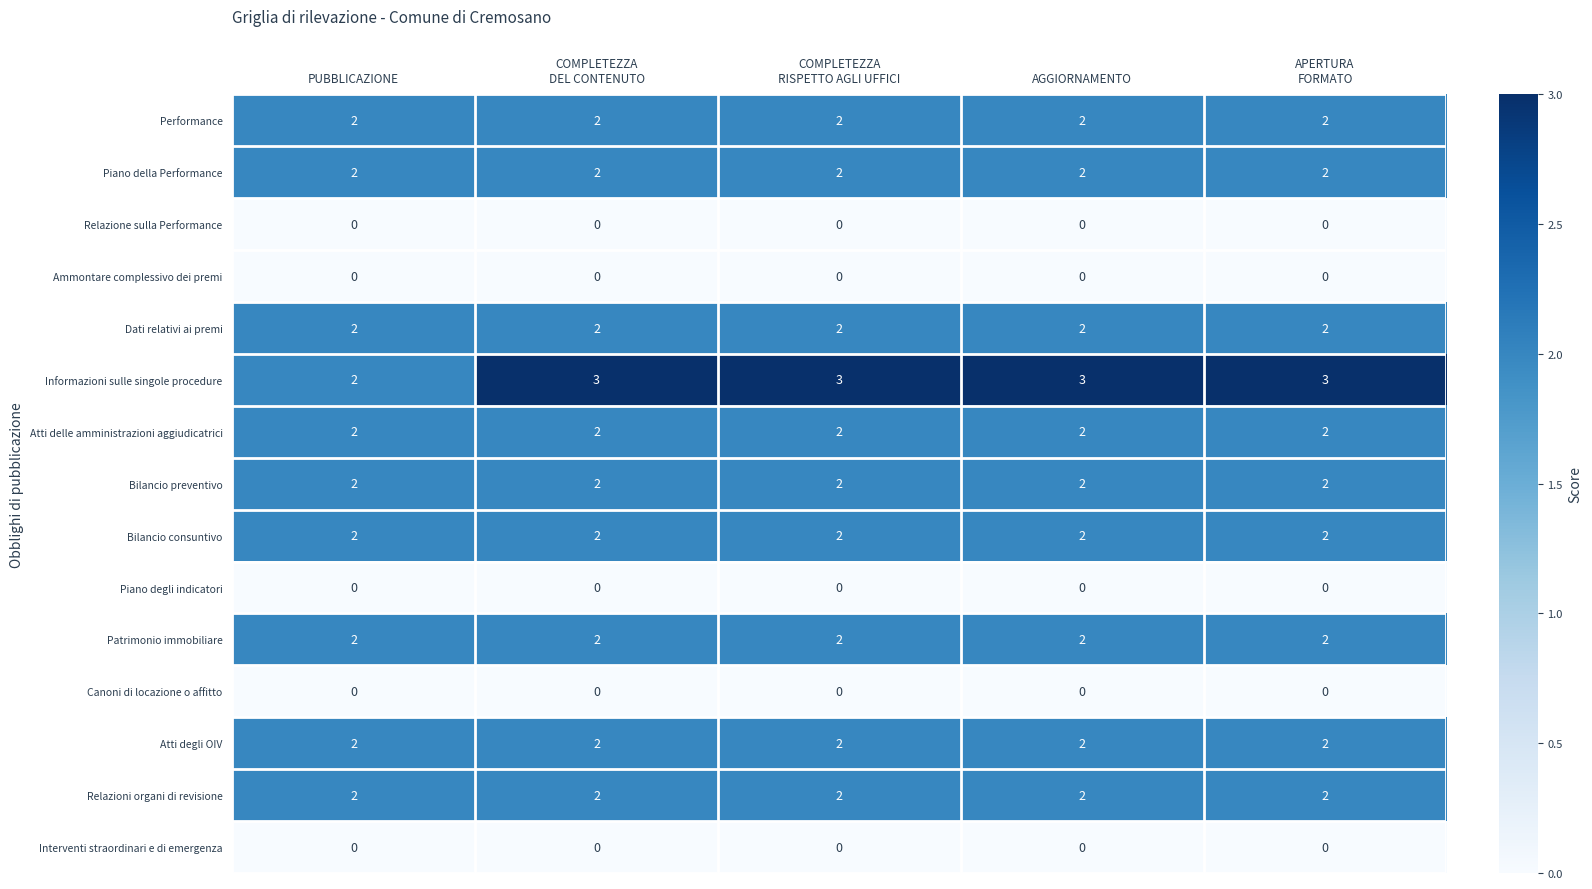

Which series has the largest total across all categories?

Informazioni sulle singole procedure